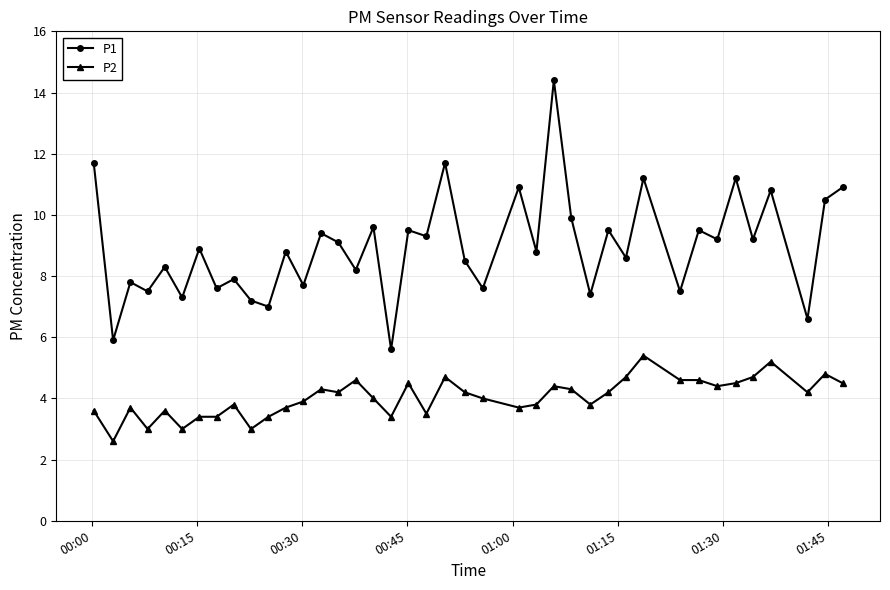

List the series in order of their peak value, lowest first.

P2, P1